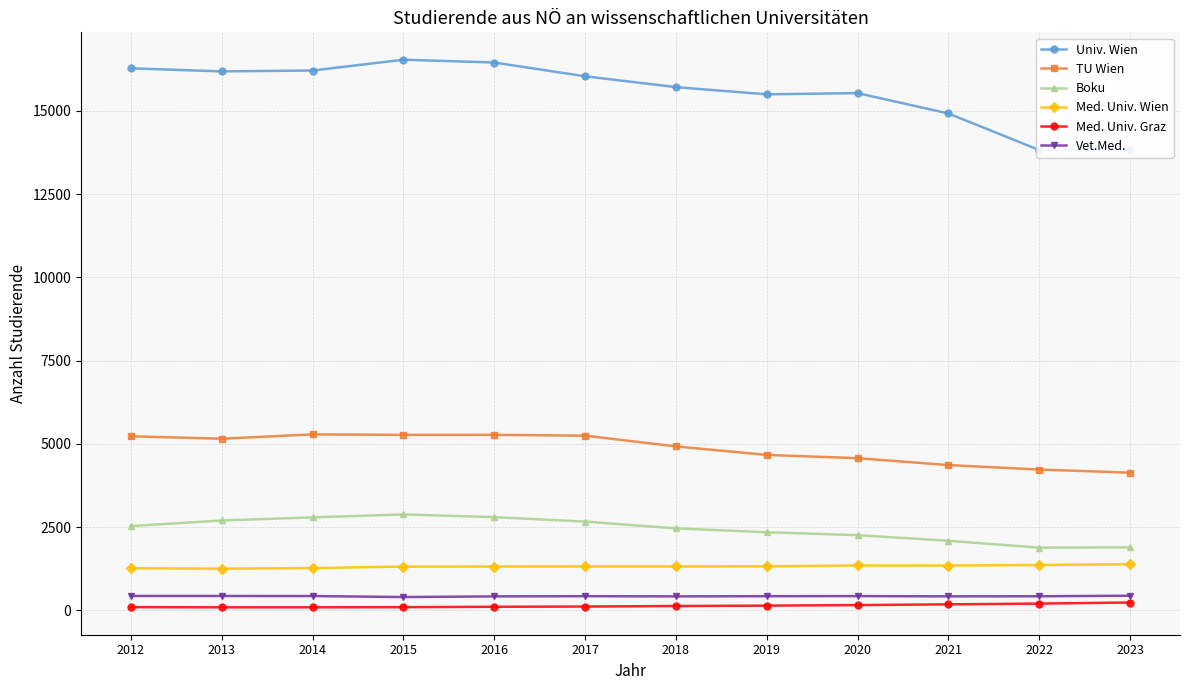

The value of Med. Univ. Graz at 2017 is 111. True or false?

True